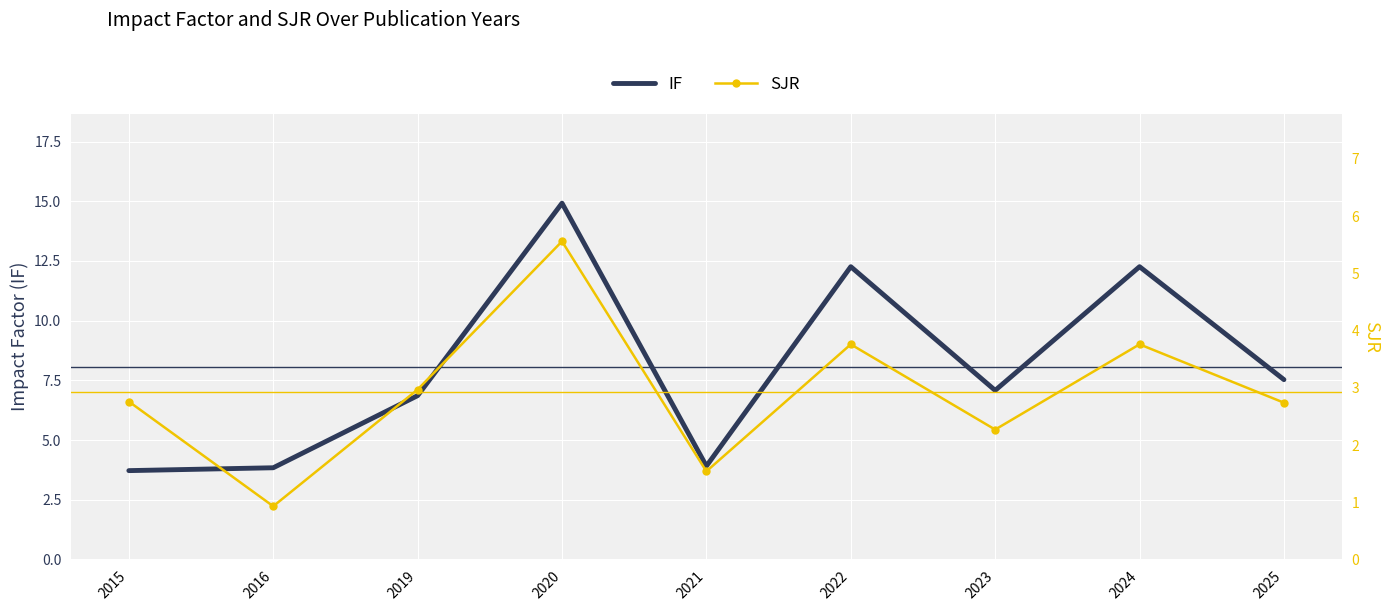

Between 2019 and 2022, which series saw the biggest shift?

IF